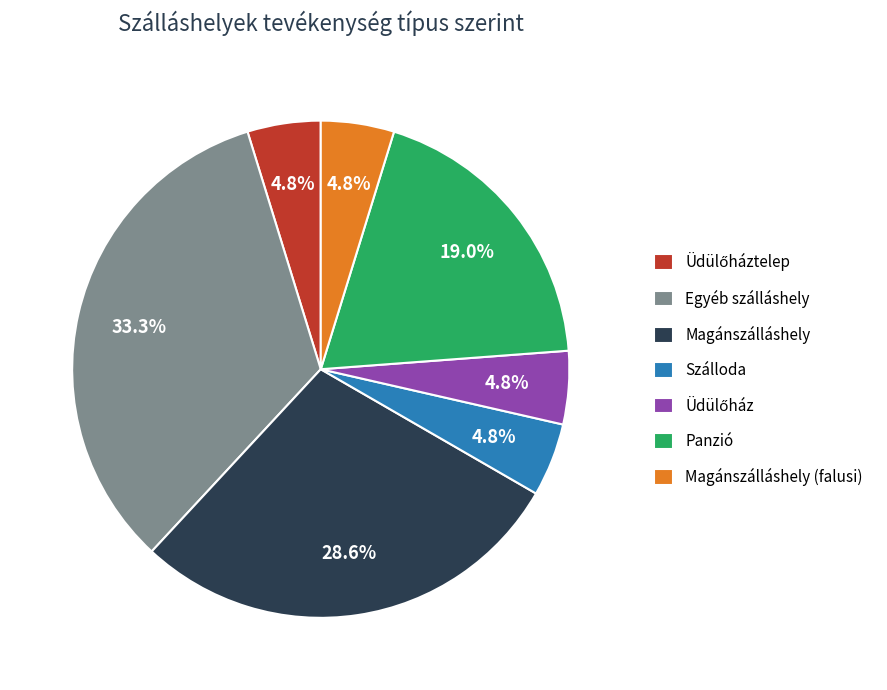

What portion of the pie excludes Szálloda?

95.2%